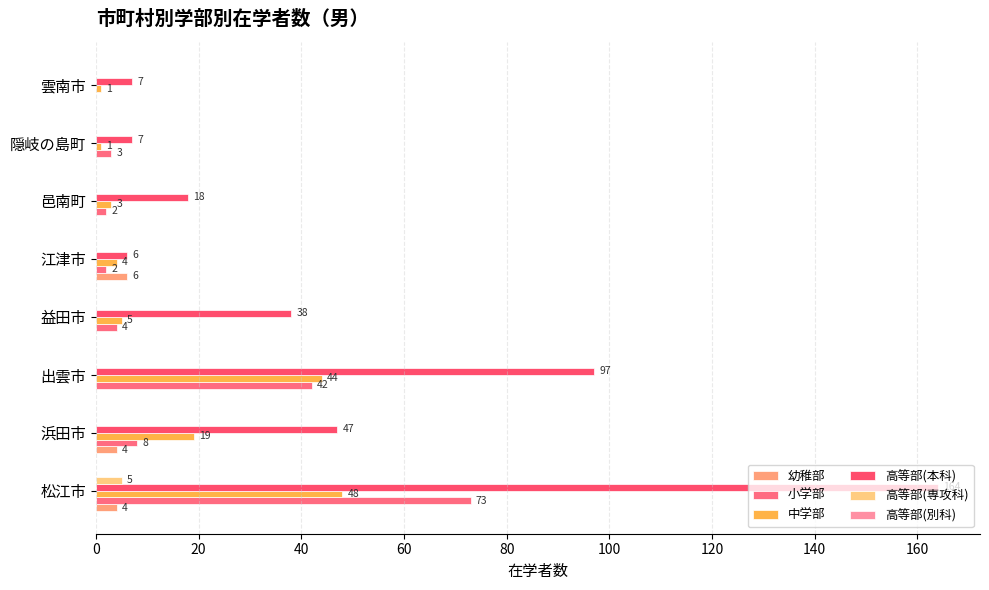

Count the number of data series in this chart.

5